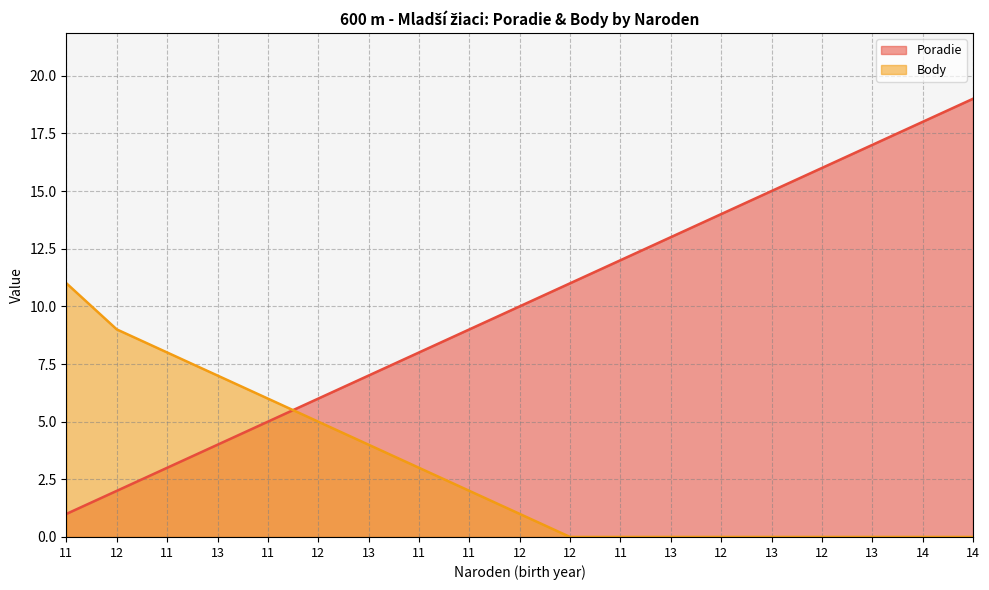

Reading right to left, extract all data points from this chart.

Poradie: 14=19	14=18	13=17	12=16	13=15	12=14	13=13	11=12	12=11	12=10	11=9	11=8	13=7	12=6	11=5	13=4	11=3	12=2	11=1
Body: 14=0	14=0	13=0	12=0	13=0	12=0	13=0	11=0	12=0	12=1	11=2	11=3	13=4	12=5	11=6	13=7	11=8	12=9	11=11